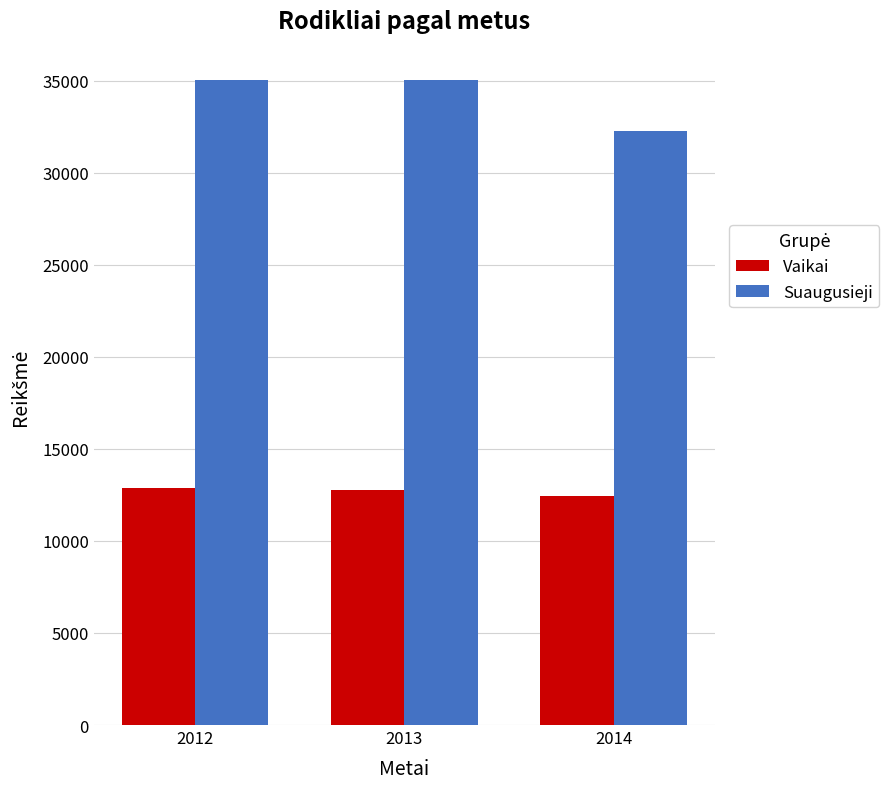

What is the maximum value shown in the chart?

35057